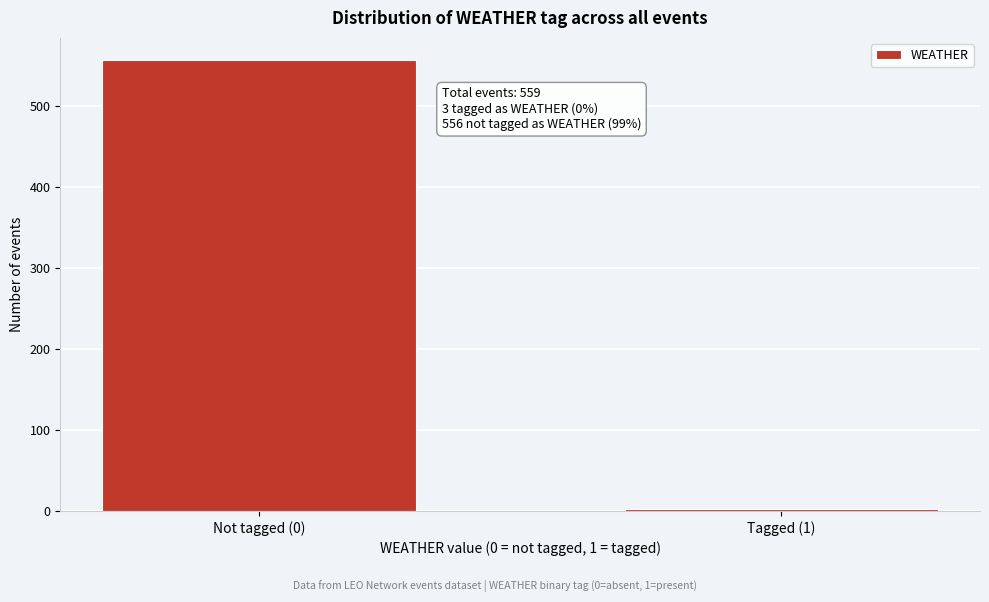

Reading left to right, what are all the values shown in this chart?

Not tagged (0)=556	Tagged (1)=3